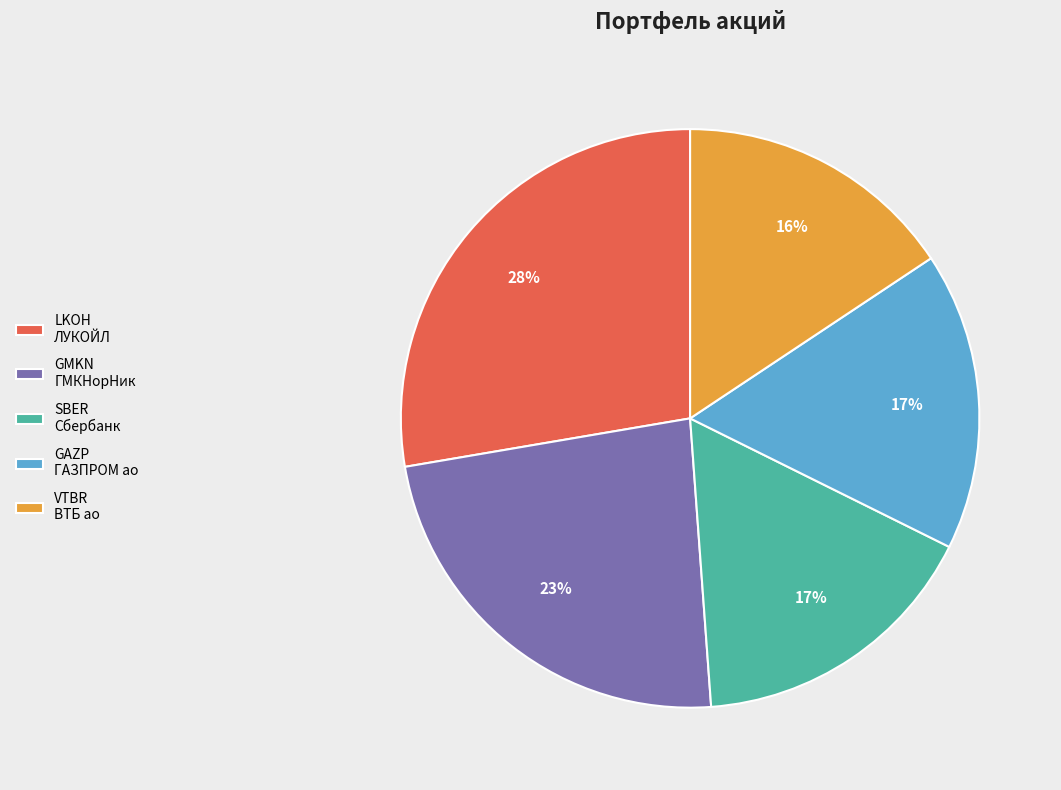

To the nearest percent, what is the average slice percentage?

20%